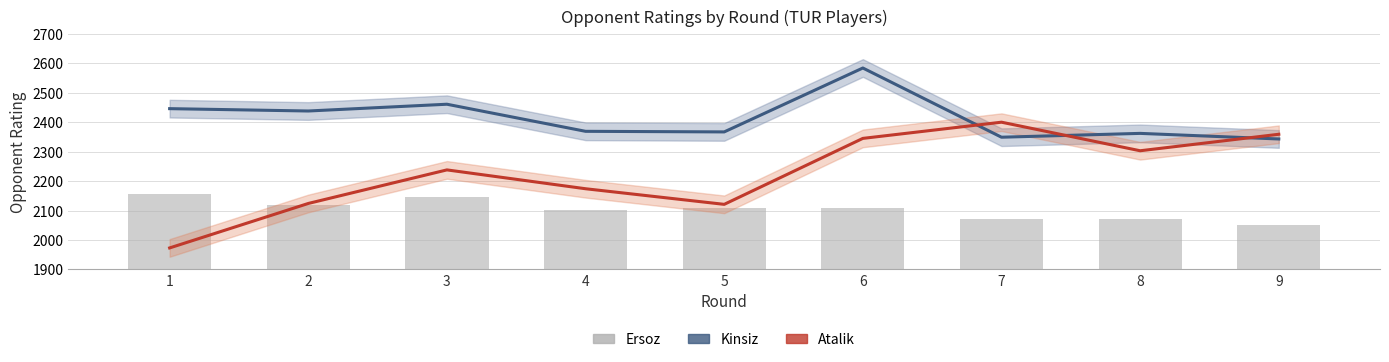

Reading right to left, extract all data points from this chart.

Kinsiz: 9=2343	8=2362	7=2349	6=2584	5=2367	4=2369	3=2461	2=2438	1=2446
Atalik: 9=2359	8=2303	7=2400	6=2345	5=2121	4=2174	3=2238	2=2124	1=1973
Ersoz (background): 9=2052	8=2071	7=2072	6=2109	5=2110	4=2103	3=2145	2=2120	1=2156